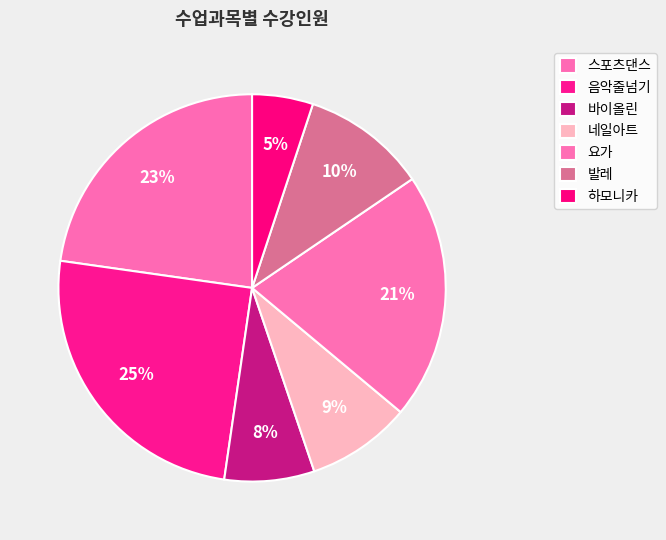

How many segments does this pie chart have?

7